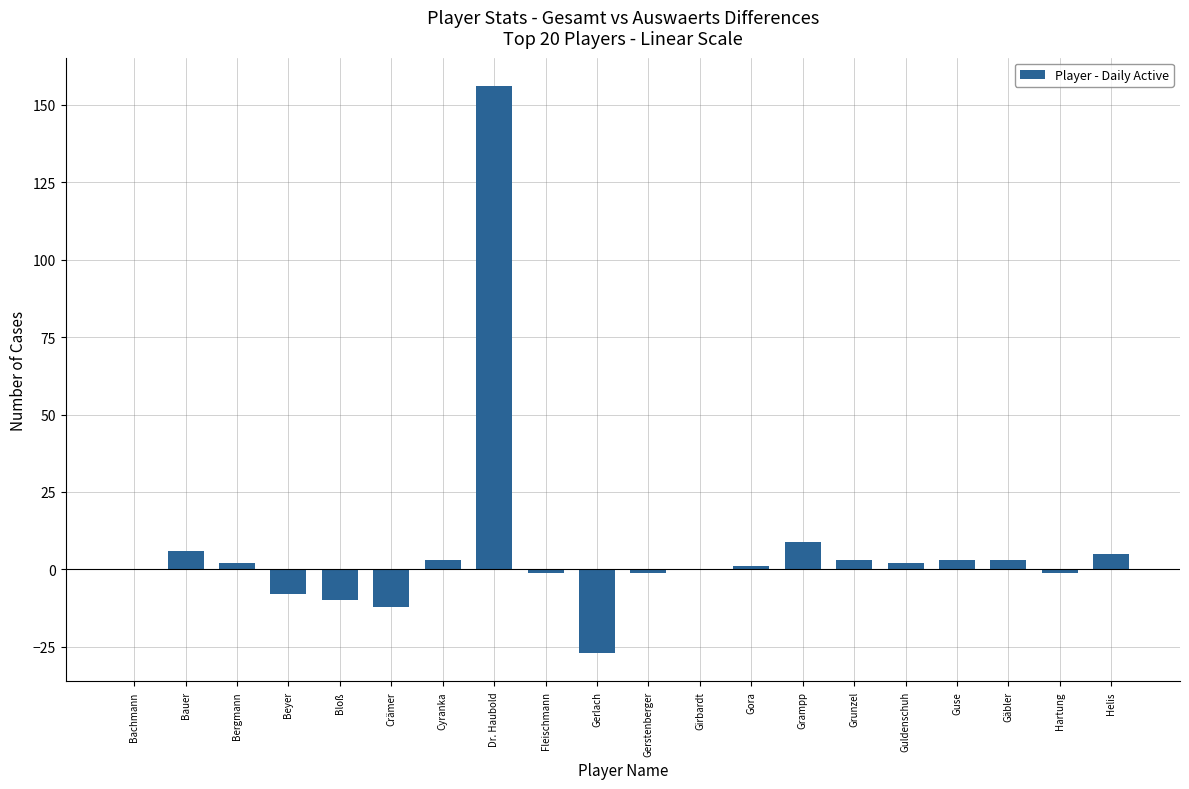

Between Hartung and Crämer, which is larger?

Hartung